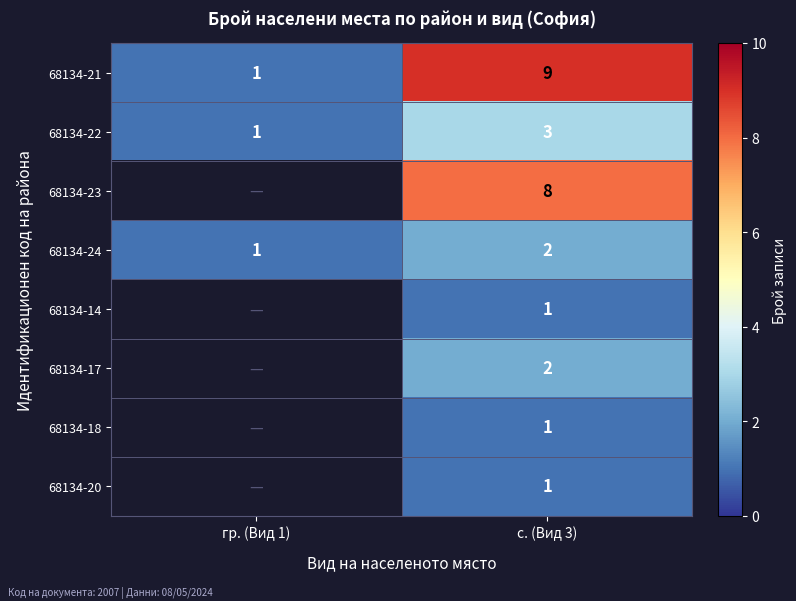

Is the value of 68134-23 at с. (Вид 3) greater than the value of 68134-14 at с. (Вид 3)?

Yes